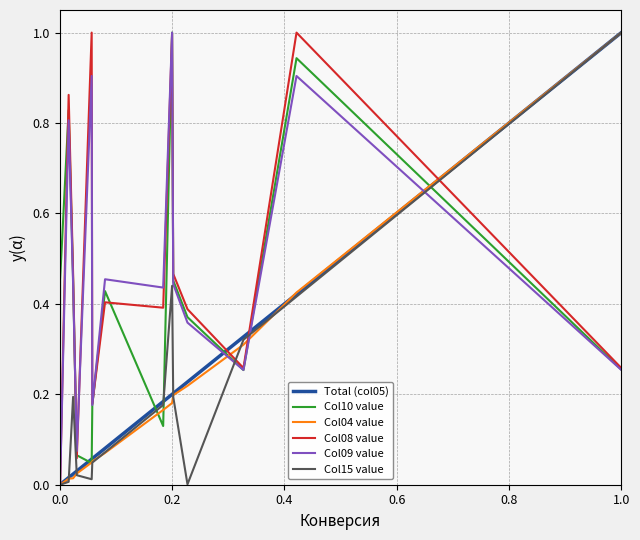

What is the maximum value shown in the chart?

1.0